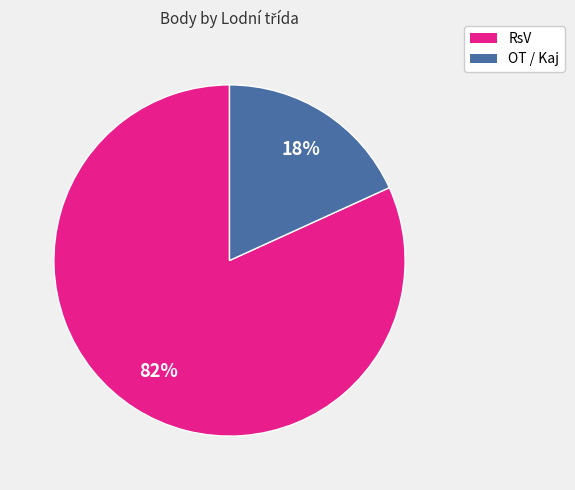

Do RsV and OT / Kaj together represent more than half of the pie?

Yes